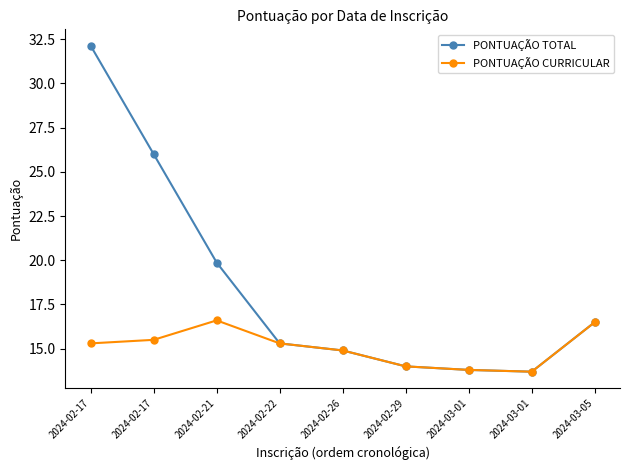

What are all the series names shown in the legend?

PONTUAÇÃO TOTAL, PONTUAÇÃO CURRICULAR